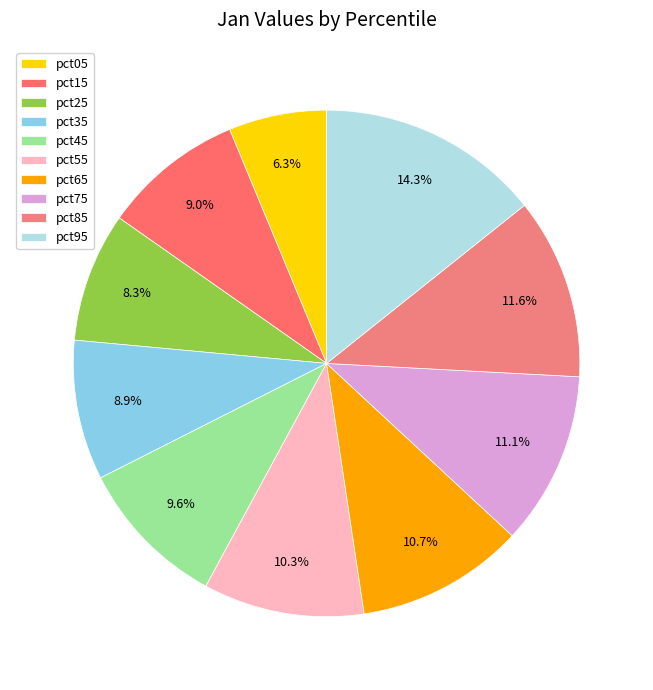

To the nearest percent, what is the difference between the largest and smallest slice percentages?

8%